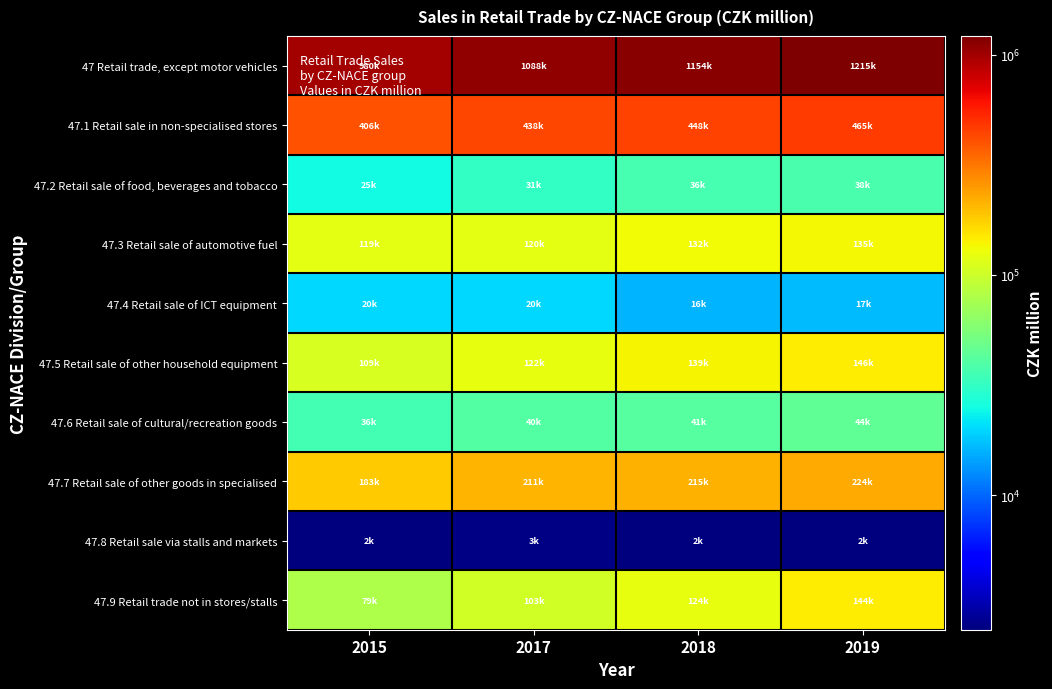

Reading right to left, list all the values displayed in this chart.

47 Retail trade, except motor vehicles: 2019=1215199.8	2018=1154456.0	2017=1087742.3	2015=980023.5
47.1 Retail sale in non-specialised stores: 2019=464908.0	2018=448445.6	2017=437871.1	2015=406297.3
47.2 Retail sale of food, beverages and tobacco: 2019=37736.7	2018=36359.0	2017=31461.9	2015=25045.6
47.3 Retail sale of automotive fuel: 2019=135102.5	2018=131777.9	2017=119573.6	2015=118870.1
47.4 Retail sale of ICT equipment: 2019=16773.5	2018=15937.6	2017=20039.2	2015=20025.9
47.5 Retail sale of other household equipment: 2019=146336.5	2018=138792.2	2017=121999.4	2015=108956.9
47.6 Retail sale of cultural/recreation goods: 2019=43852.8	2018=41361.6	2017=40449.8	2015=35763.2
47.7 Retail sale of other goods in specialised: 2019=224055.6	2018=215386.4	2017=210871.0	2015=183184.3
47.8 Retail sale via stalls and markets: 2019=2445.1	2018=2469.6	2017=2560.4	2015=2475.2
47.9 Retail trade not in stores/stalls: 2019=143988.9	2018=123926.2	2017=102915.9	2015=79405.1